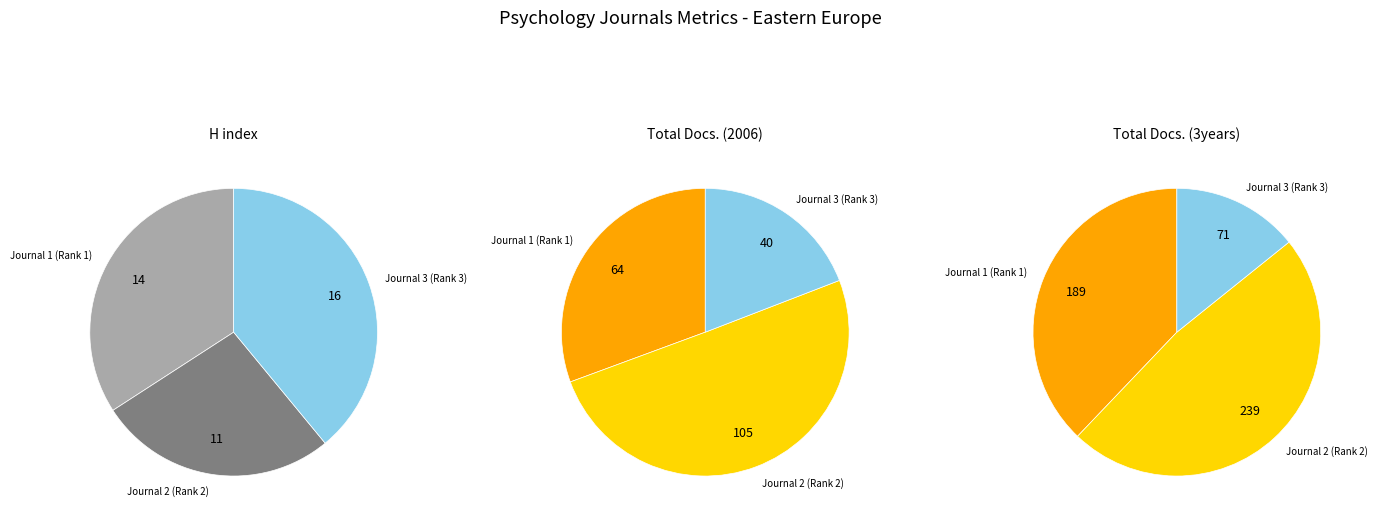

How many segments does this pie chart have?

3